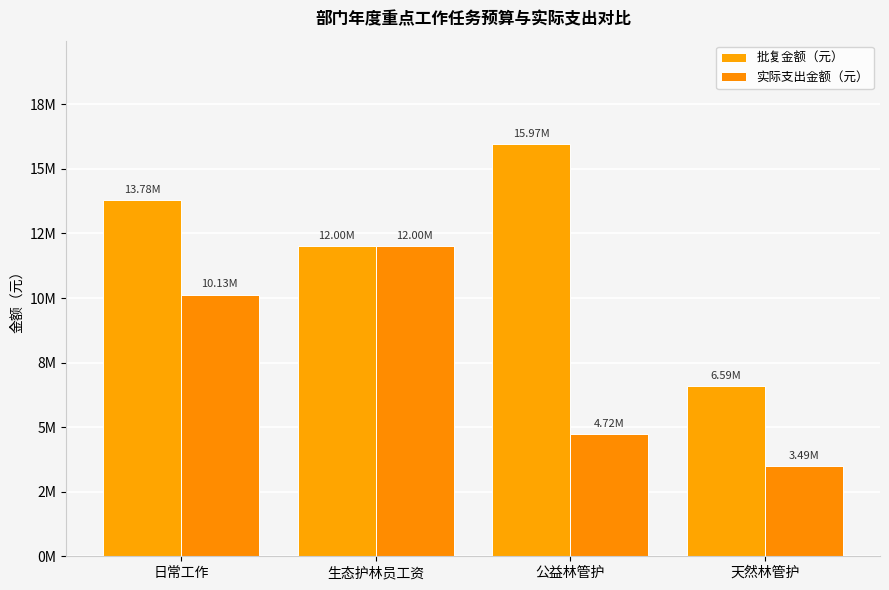

Does the chart contain any negative values?

No